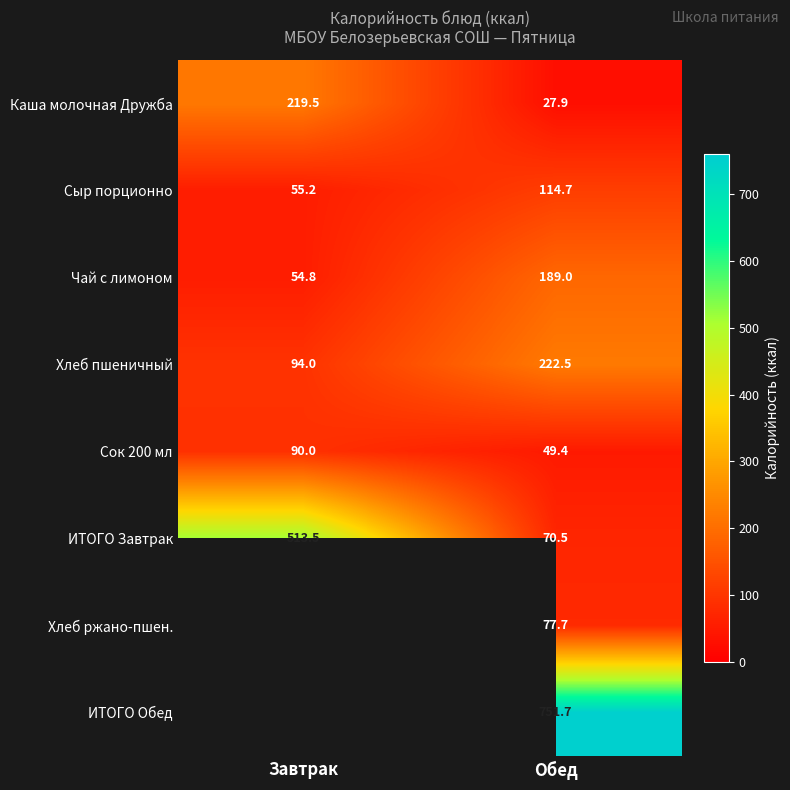

What is the sum of all Чай с лимоном values?

243.8